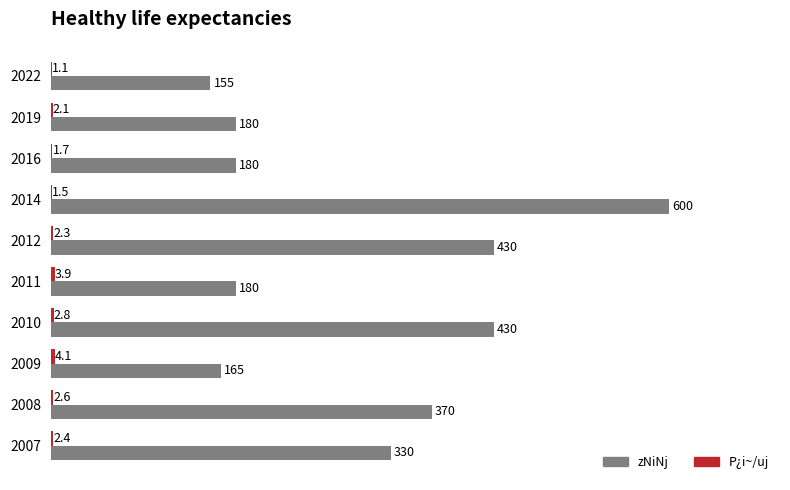

At which category is the sum across all series the highest?

2014